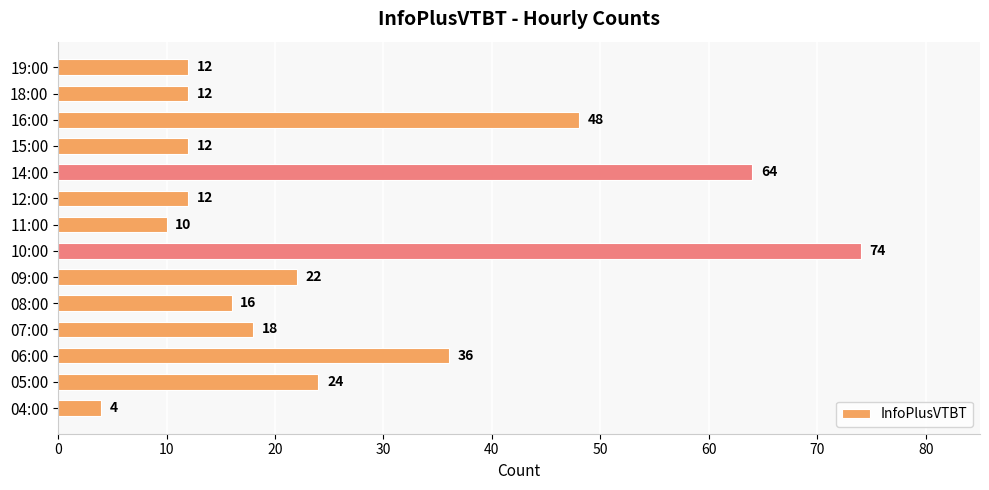

Which category has the highest value across all series?

10:00